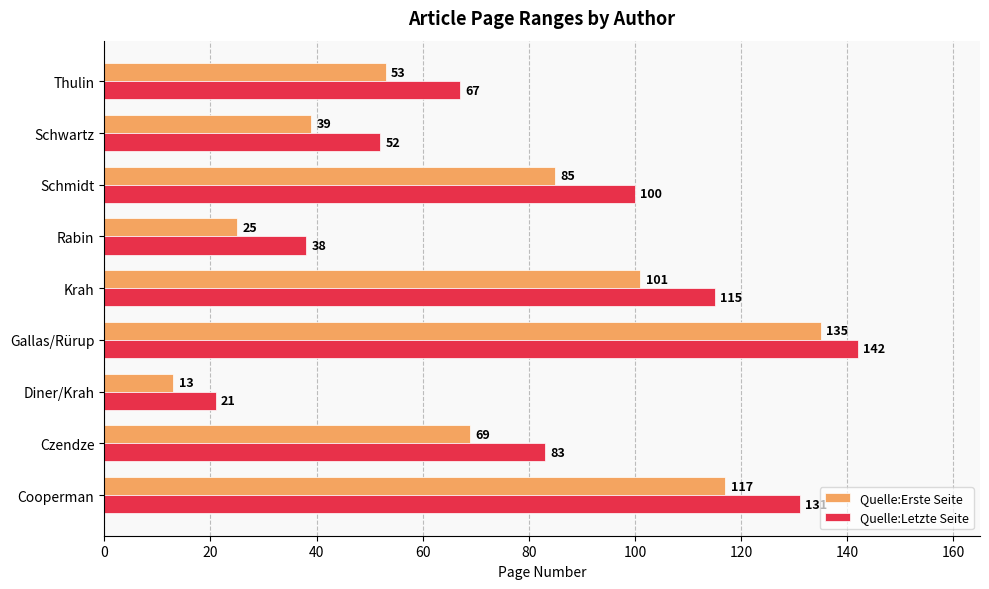

How many Quelle:Letzte Seite values are between 52 and 115?

5